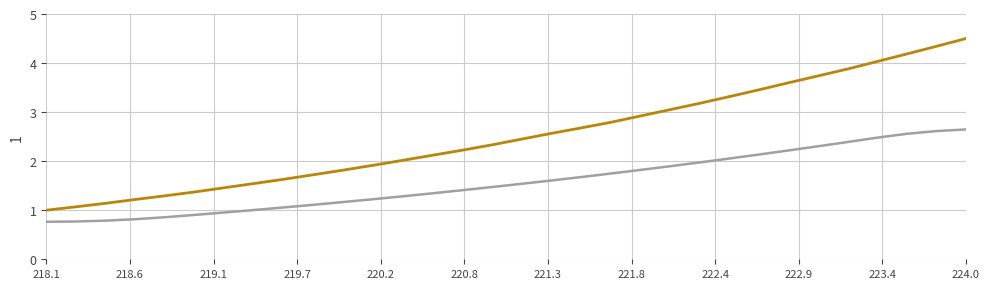

What is the smallest value displayed?

0.8